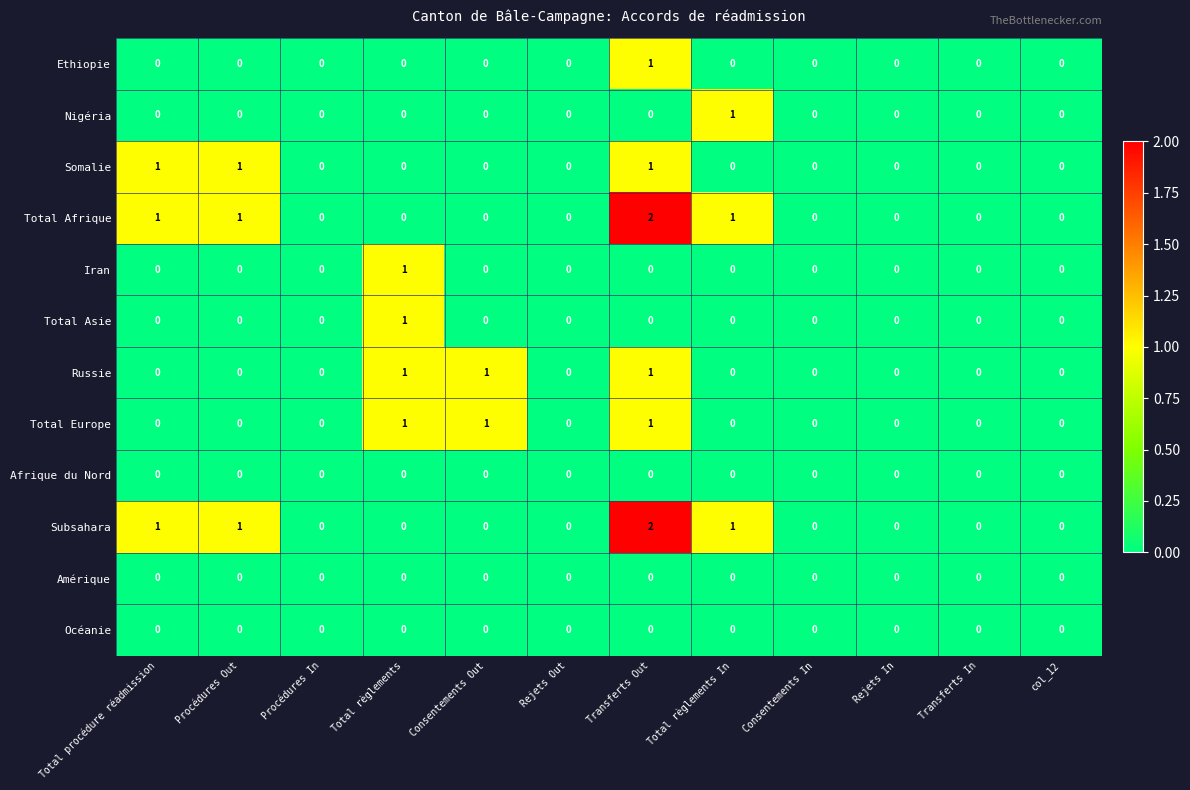

The Total Europe series shows 1 at Consentements Out. True or false?

True